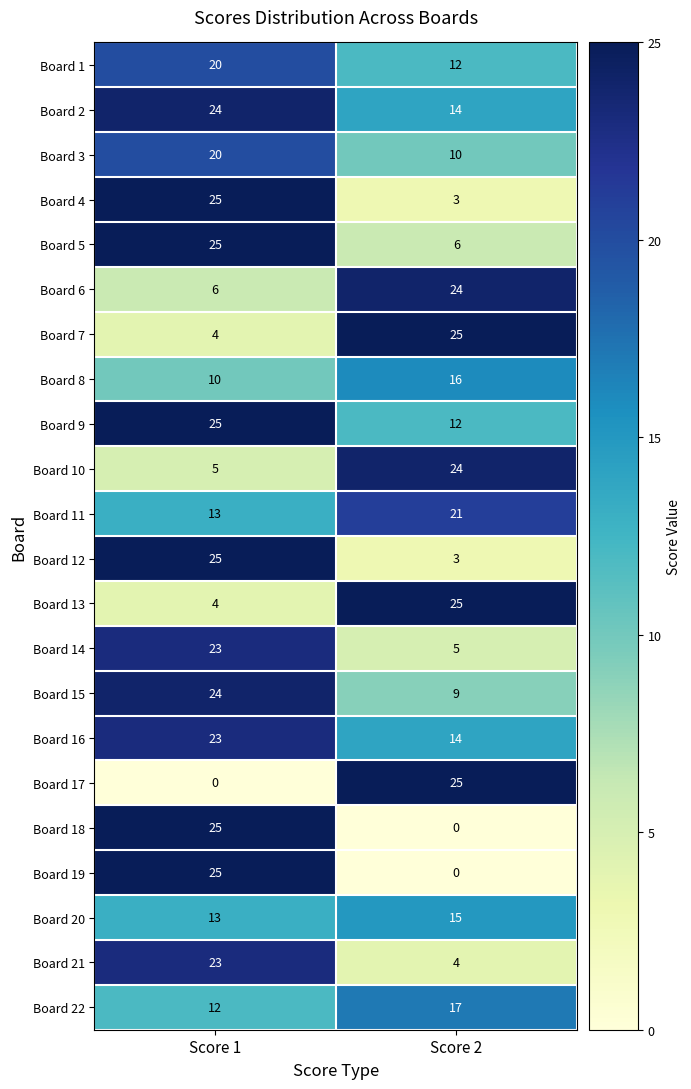

At which category is the sum across all series the highest?

Score 1